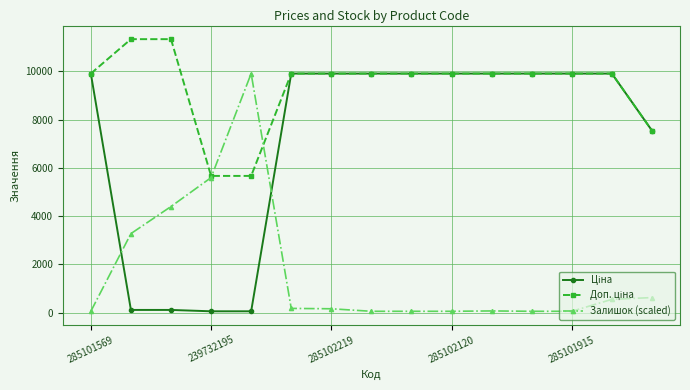

Does the chart display data point markers on the line(s)?

Yes